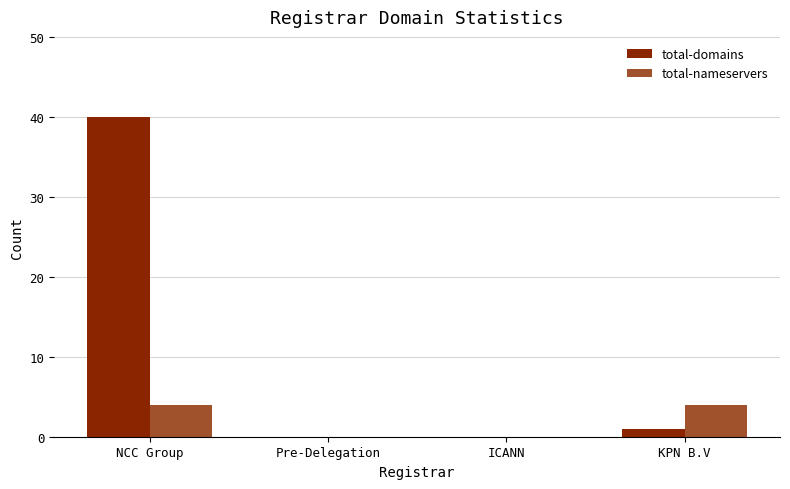

The value of total-nameservers at NCC Group is 4. True or false?

True